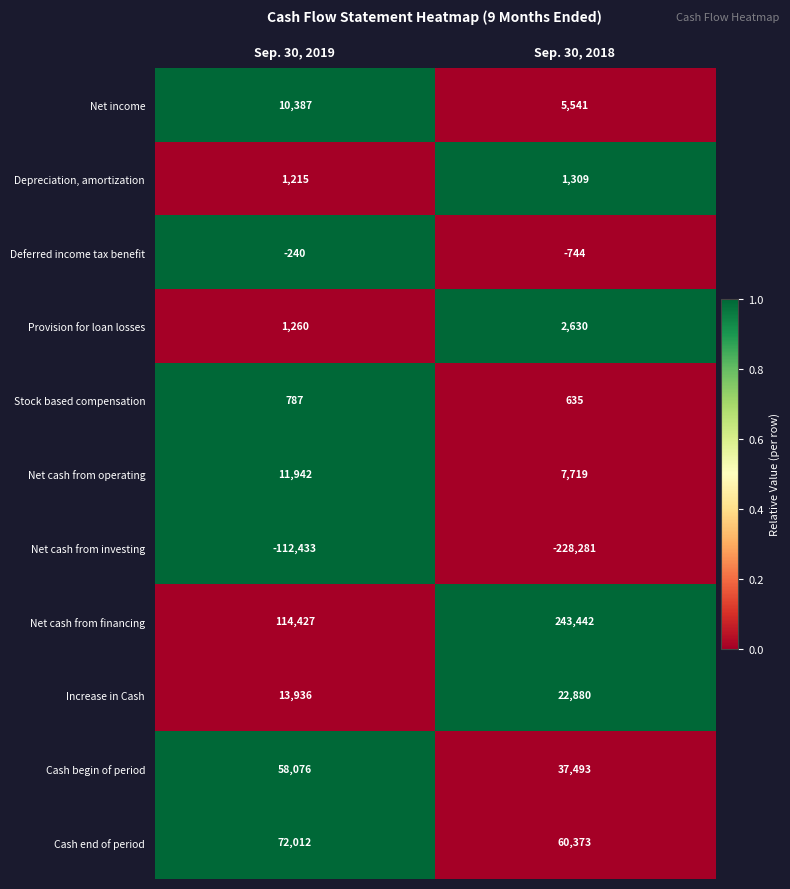

Is it true that Net cash from financing equals 114427 at Sep. 30, 2019?

True